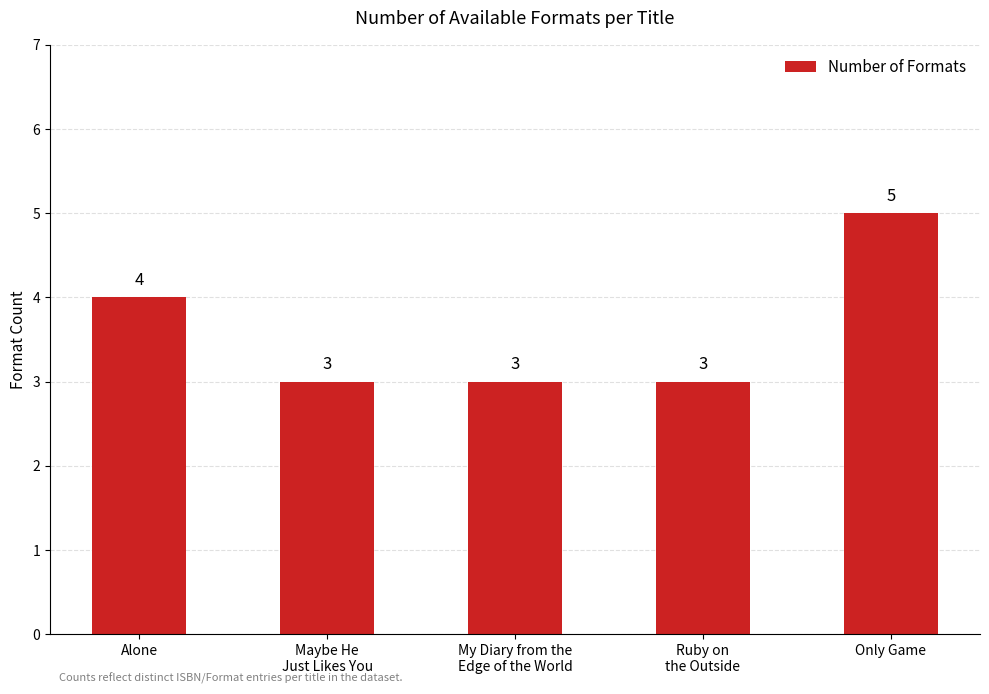

Count the values in the range 3 to 4.

4